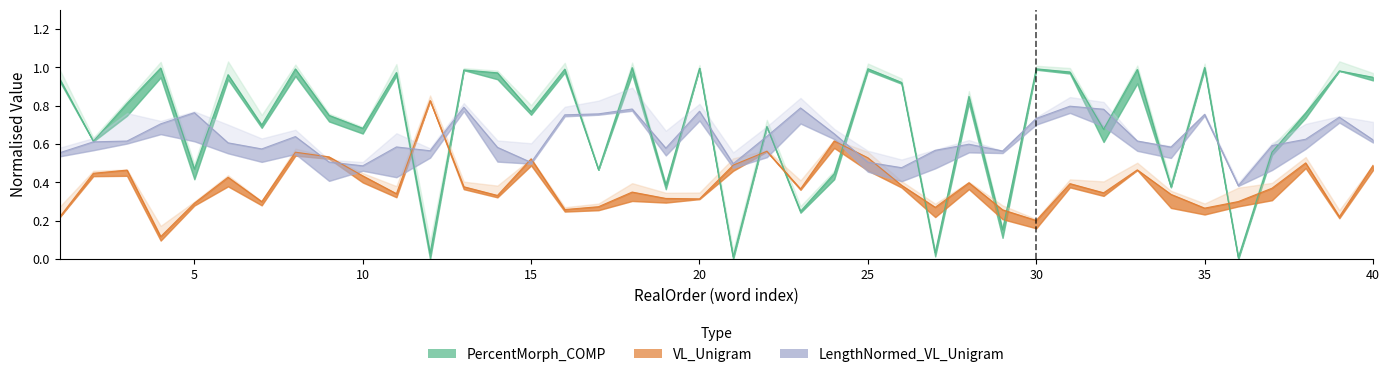

Where is the first local minimum for PercentMorph_COMP?

2